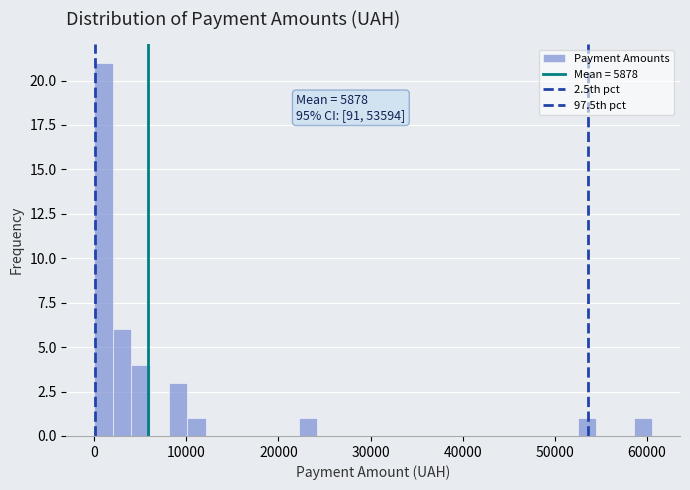

Read against the x-axis, roughly where is the centre of the tallest bar?

1000